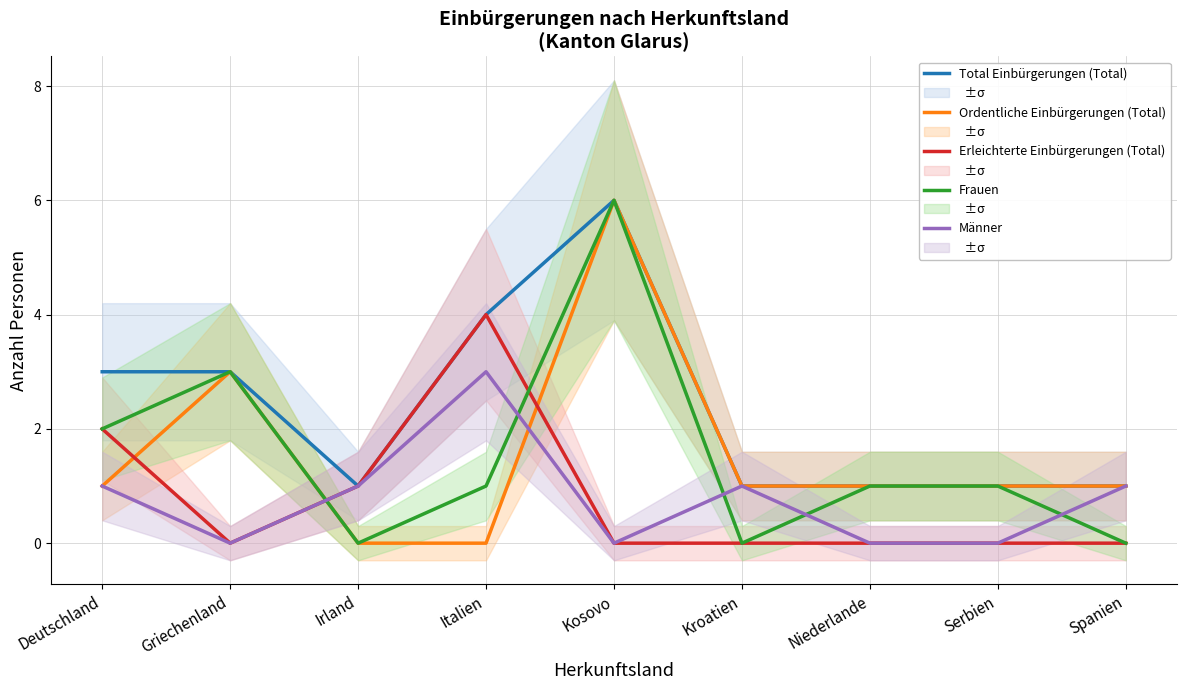

Reading right to left, extract all data points from this chart.

Total Einbürgerungen (Total): Spanien=1	Serbien=1	Niederlande=1	Kroatien=1	Kosovo=6	Italien=4	Irland=1	Griechenland=3	Deutschland=3
Ordentliche Einbürgerungen (Total): Spanien=1	Serbien=1	Niederlande=1	Kroatien=1	Kosovo=6	Italien=0	Irland=0	Griechenland=3	Deutschland=1
Erleichterte Einbürgerungen (Total): Spanien=0	Serbien=0	Niederlande=0	Kroatien=0	Kosovo=0	Italien=4	Irland=1	Griechenland=0	Deutschland=2
Frauen: Spanien=0	Serbien=1	Niederlande=1	Kroatien=0	Kosovo=6	Italien=1	Irland=0	Griechenland=3	Deutschland=2
Männer: Spanien=1	Serbien=0	Niederlande=0	Kroatien=1	Kosovo=0	Italien=3	Irland=1	Griechenland=0	Deutschland=1